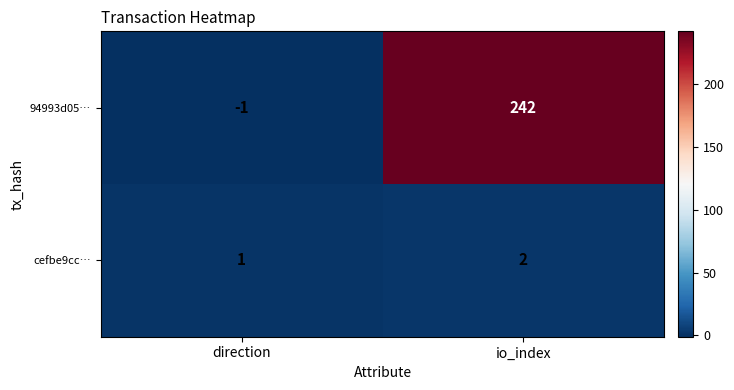

Is it true that cefbe9cc… equals 2 at io_index?

True